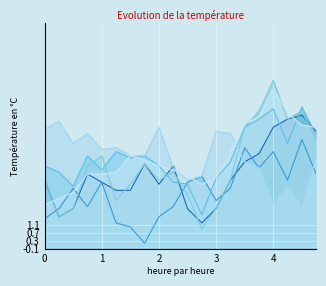

Which label corresponds to the largest value in the chart?

4